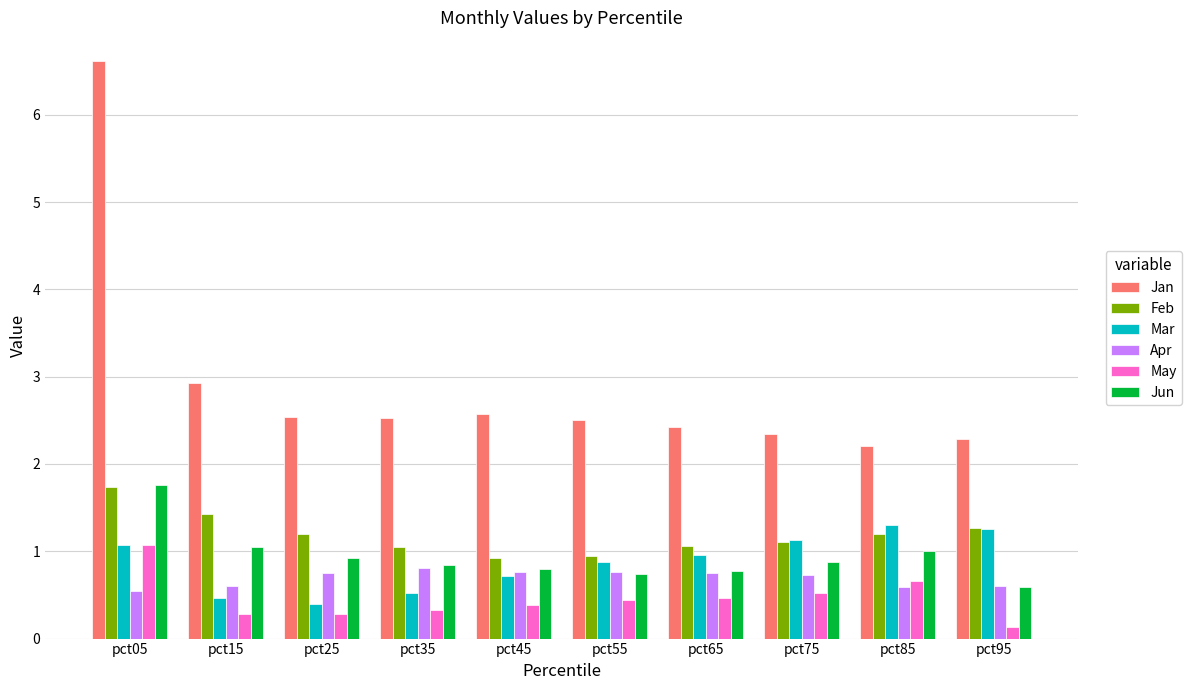

What are all the series names shown in the legend?

Jan, Feb, Mar, Apr, May, Jun